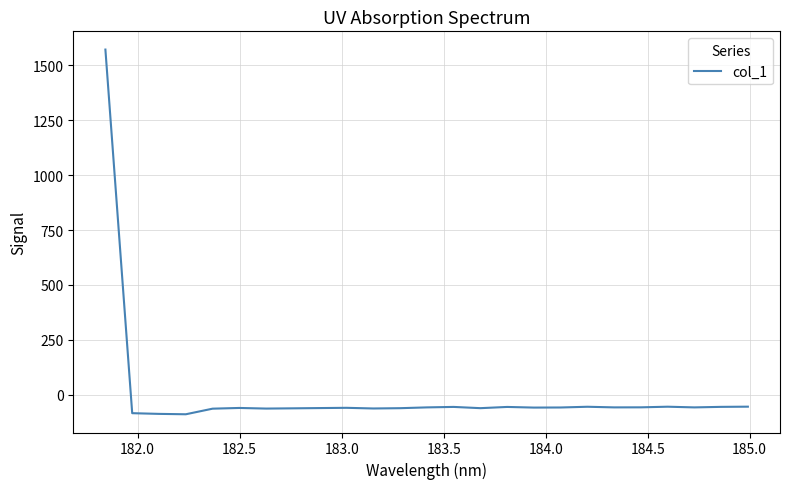

What is the greatest value displayed?

1571.5